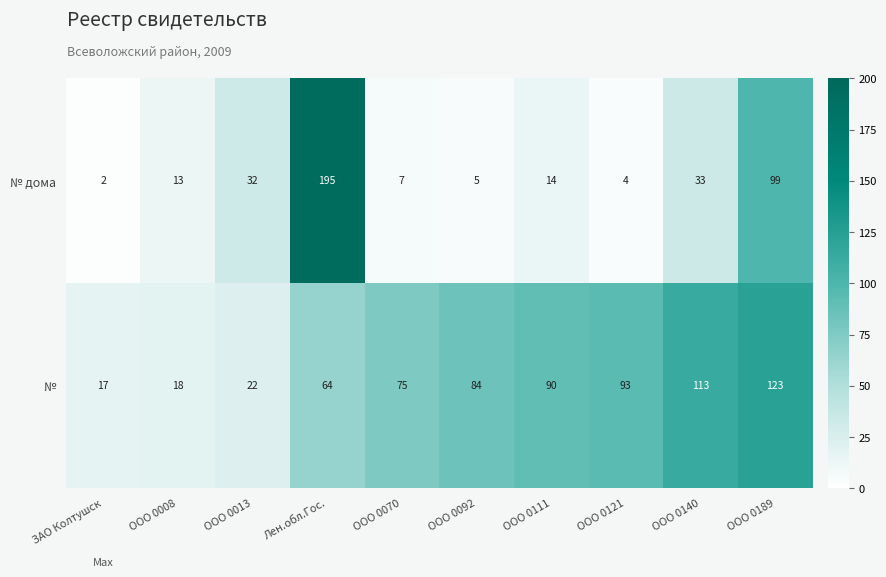

The value of № at ООО 0013 is 35. True or false?

False